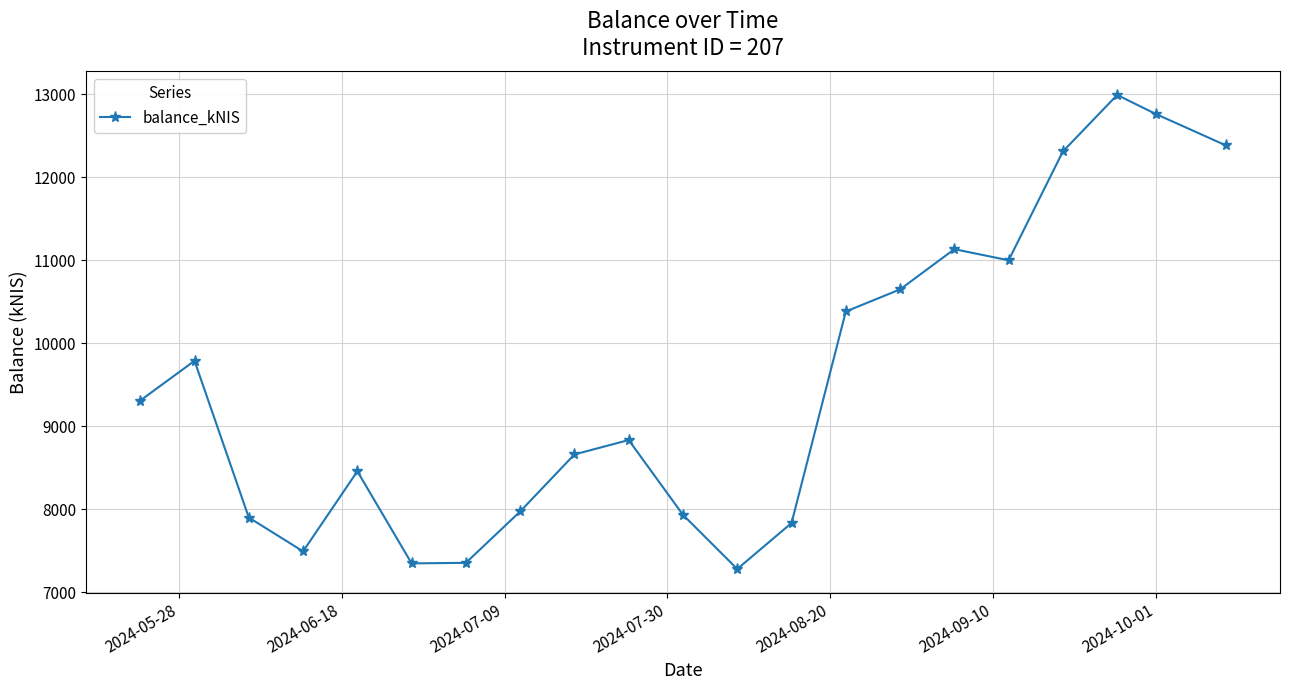

Does the chart display data point markers on the line(s)?

Yes